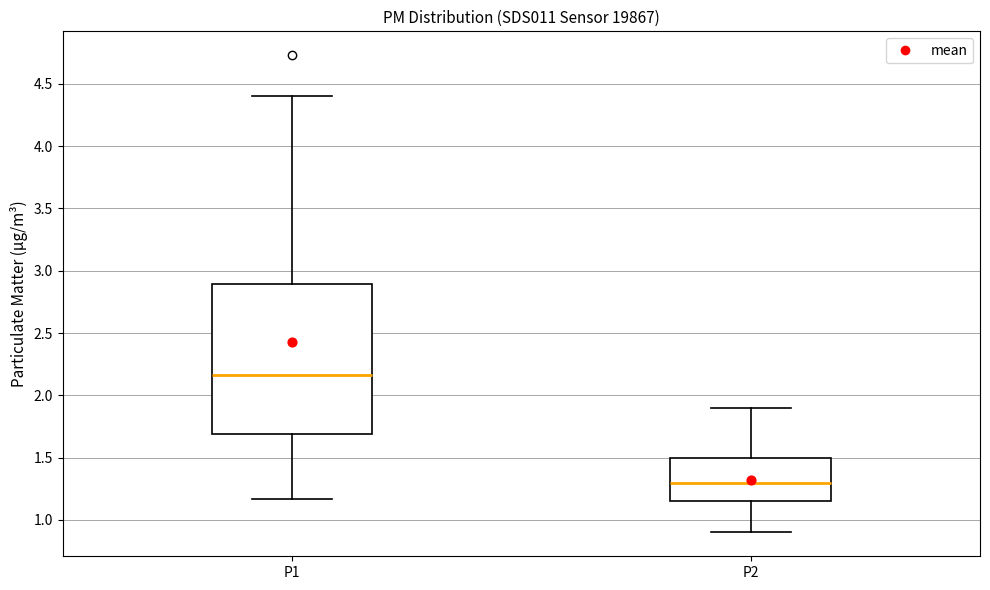

Where does the median line of the box for P2 sit on the y-axis? The values are not printed on the chart, so give them approximately, as read against the axis.

1.30